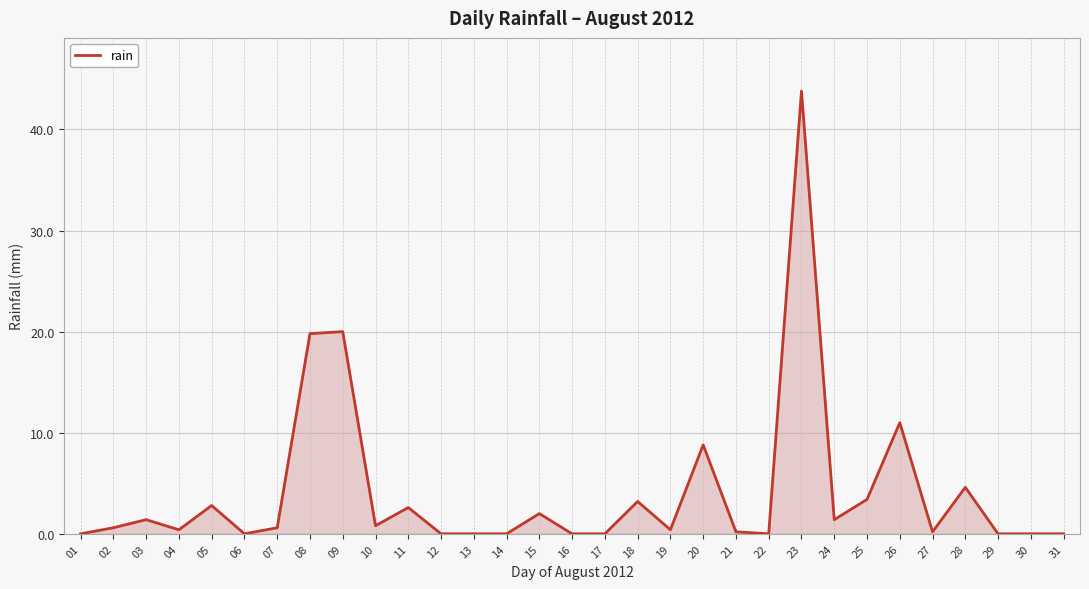

Which category has the highest value across all series?

23